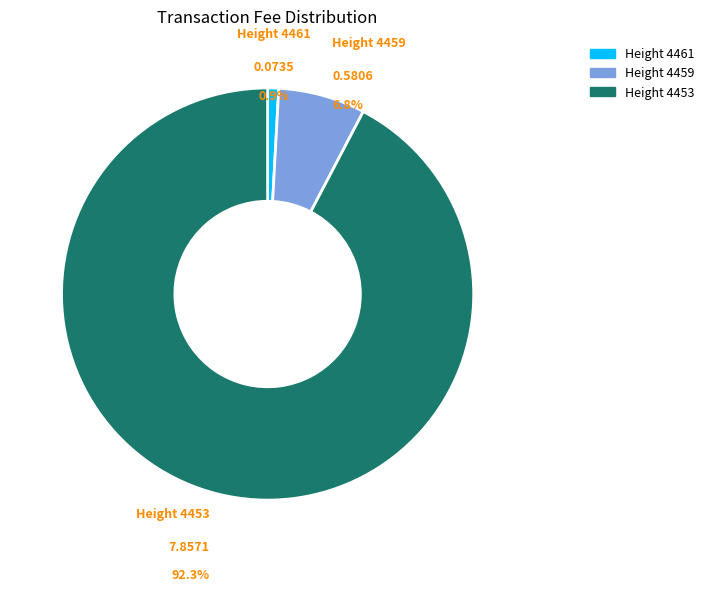

Is there any slice that represents more than half of the pie?

Yes